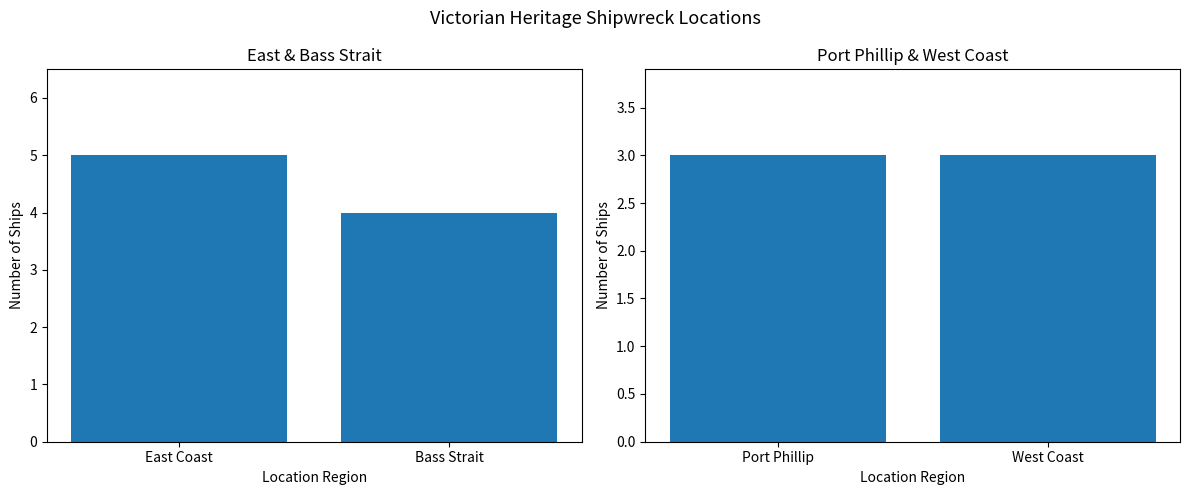

Does the chart contain stacked bars?

No